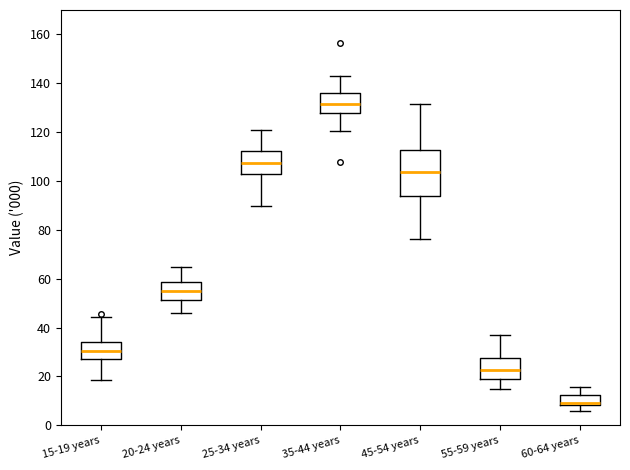

Where is the lower edge of the box for 55-59 years on the y-axis? The values are not printed on the chart, so give them approximately, as read against the axis.

20